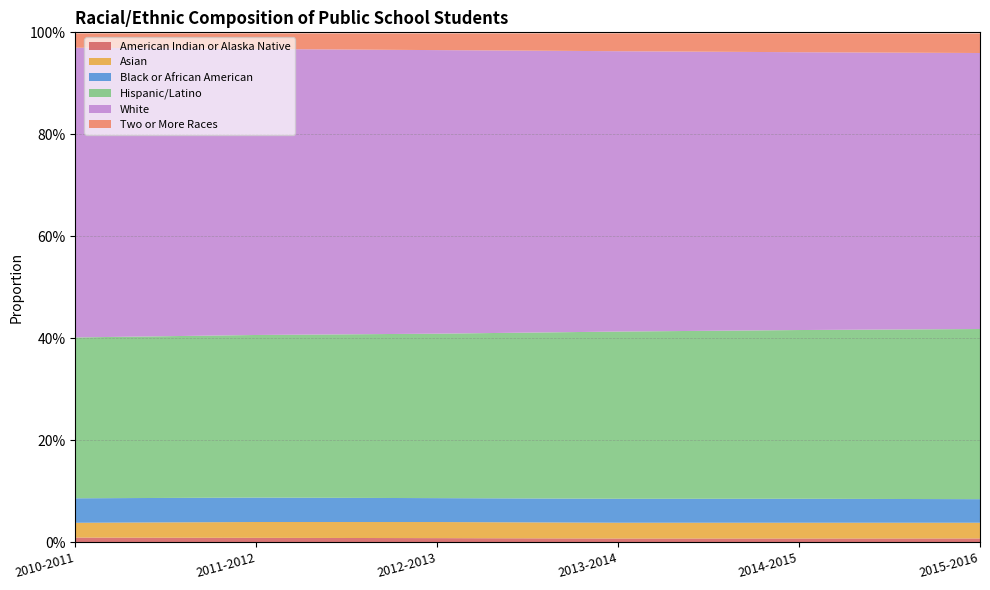

Reading left to right, extract all data points from this chart.

American Indian or Alaska Native: 0.0	0.0	0.0	0.0	0.0	0.0
Asian: 0.0	0.0	0.0	0.0	0.0	0.0
Black or African American: 0.0	0.0	0.0	0.0	0.0	0.0
Hispanic/Latino: 0.3	0.3	0.3	0.3	0.3	0.3
White: 0.6	0.6	0.6	0.6	0.5	0.5
Two or More Races: 0.0	0.0	0.0	0.0	0.0	0.0